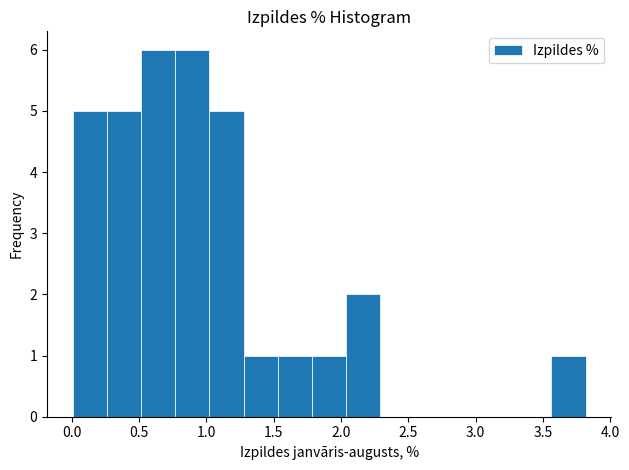

What is the height of the bar covering 1.80 to 2.05 on the x-axis? Neither the bar edges nor the heights are printed on the chart, so give them approximately, as read against the axes.

1